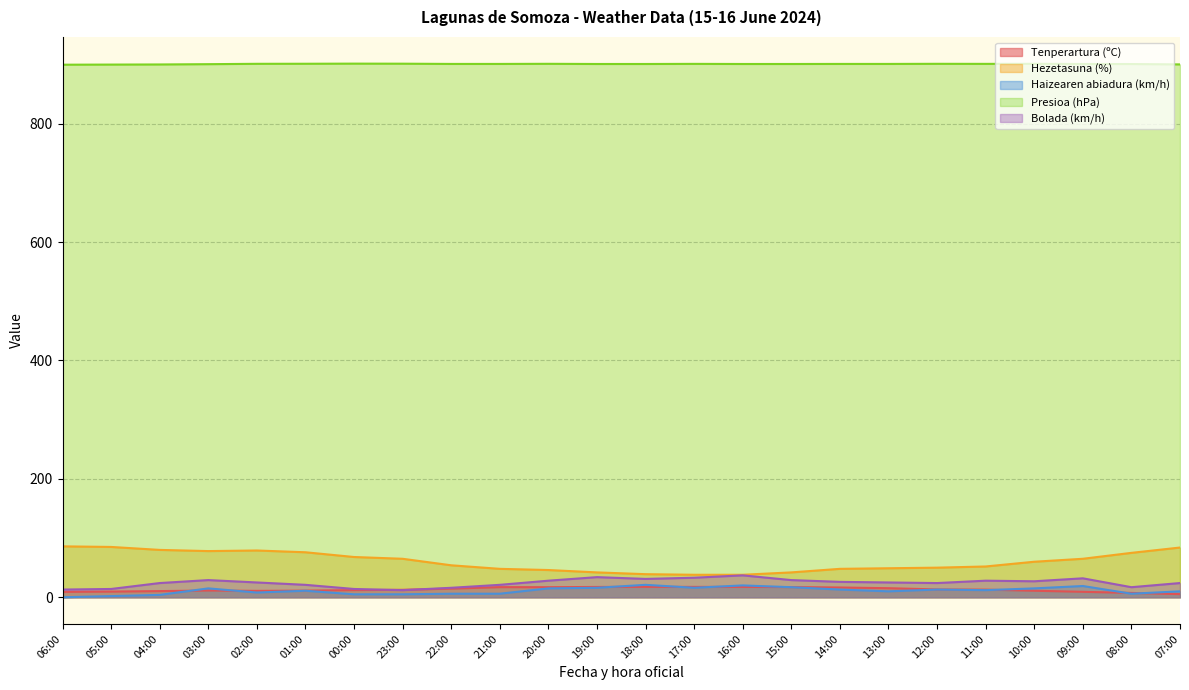

How many data points does each series have?

24